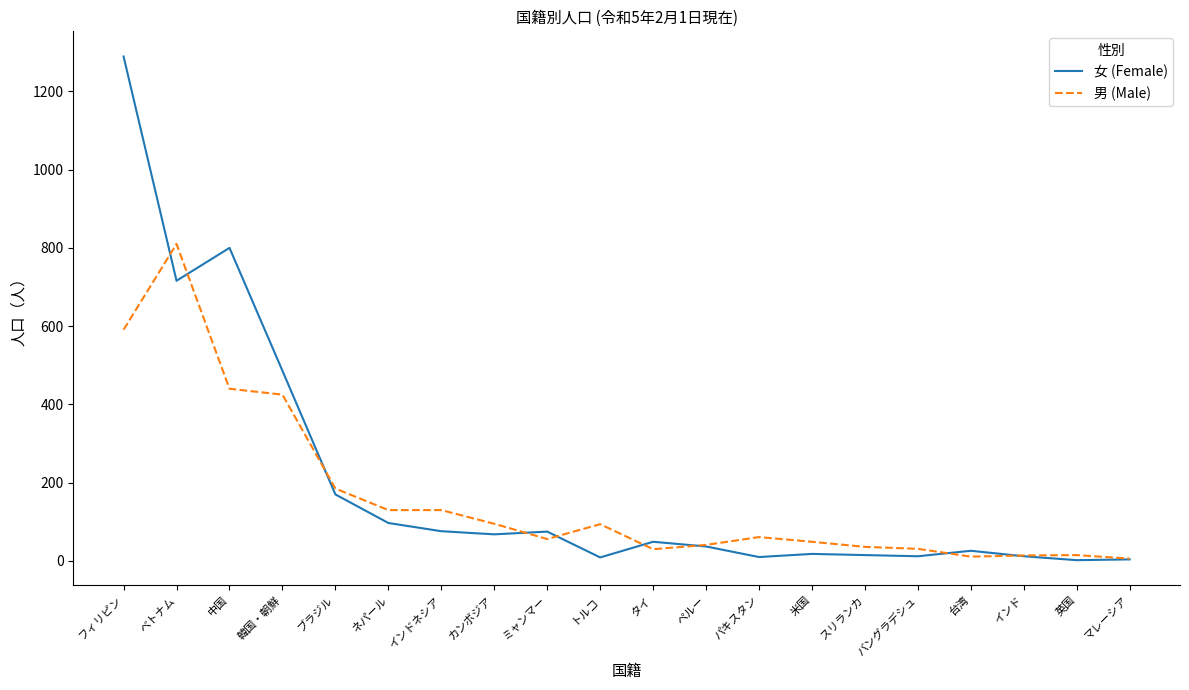

Rank the series by their maximum value, from lowest to highest.

男 (Male), 女 (Female)